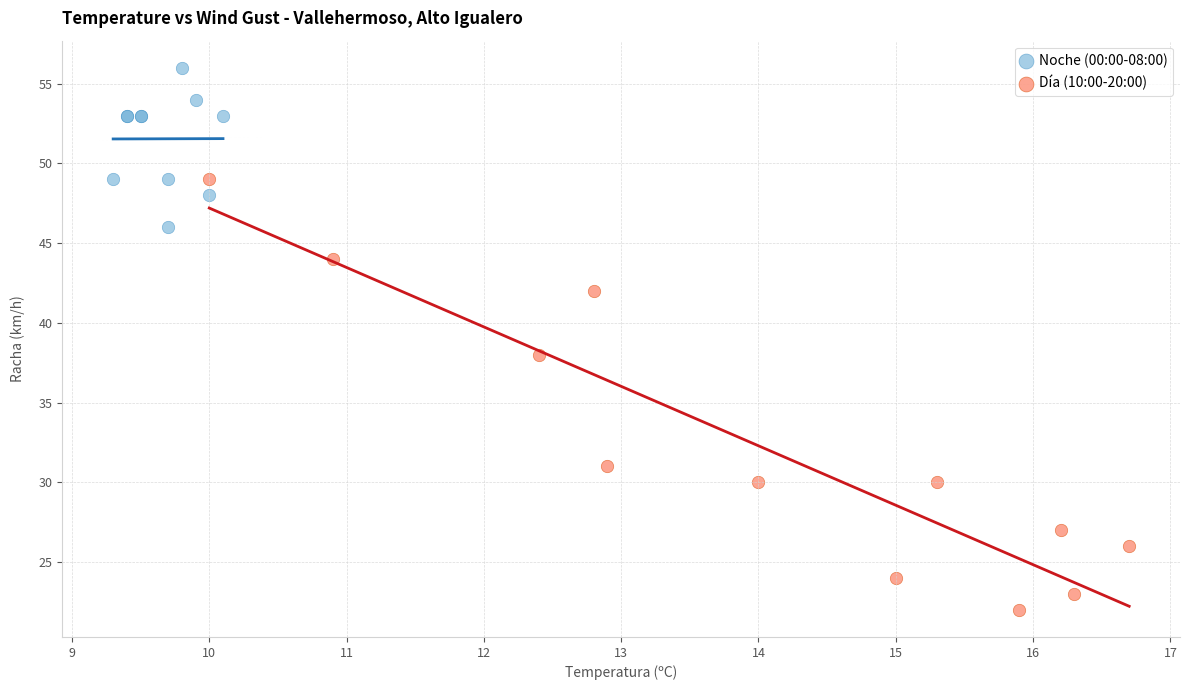

Which series has the largest Y range (max minus min)?

Día (10:00-20:00)